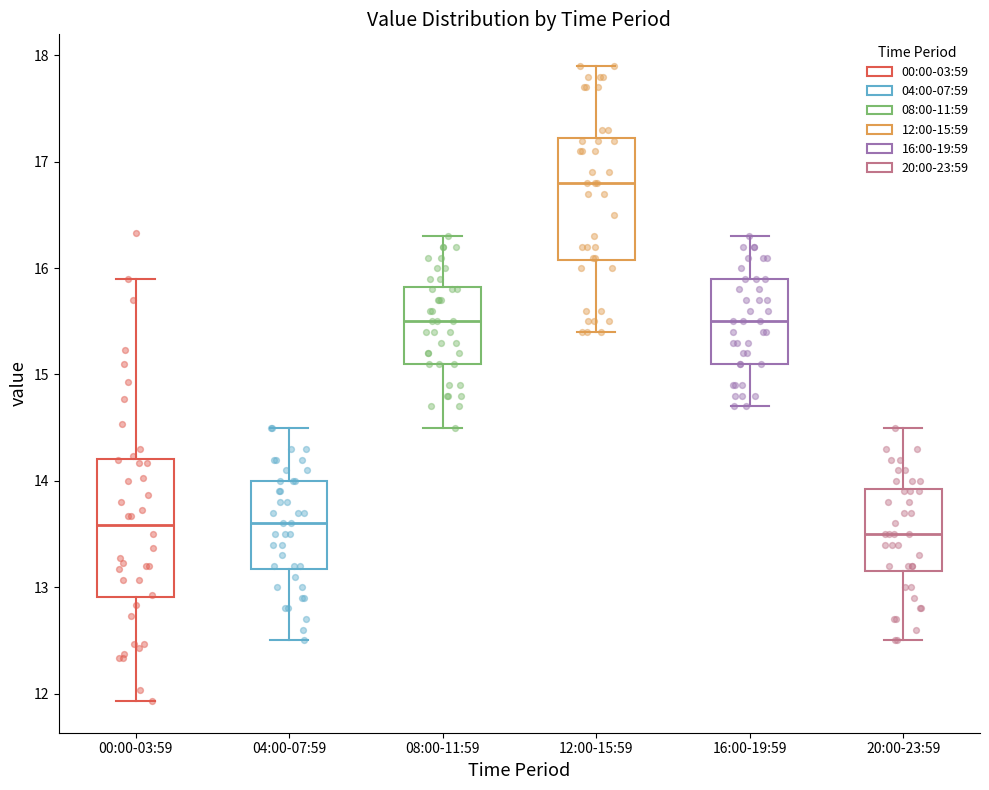

Comparing the boxes themselves (not the whiskers), which one is the tallest?

00:00-03:59